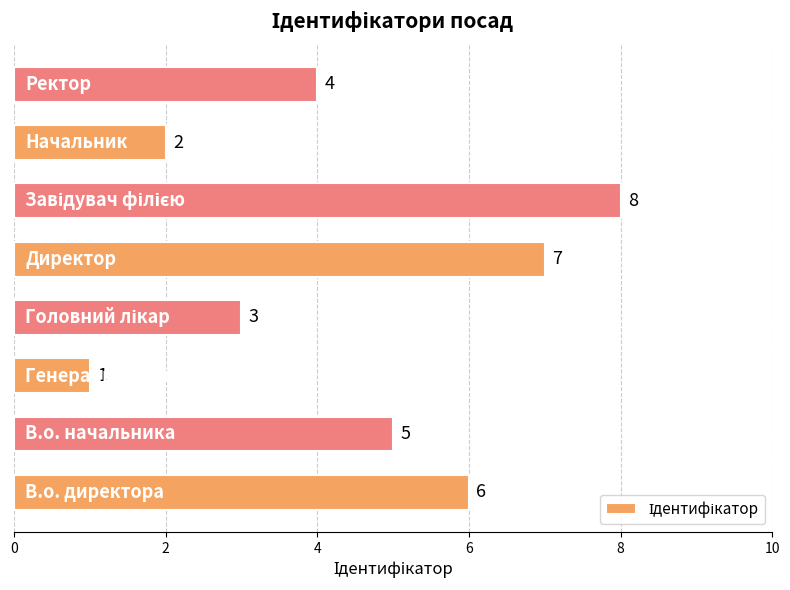

Reading bottom to top, what are all the values shown in this chart?

6	5	1	3	7	8	2	4